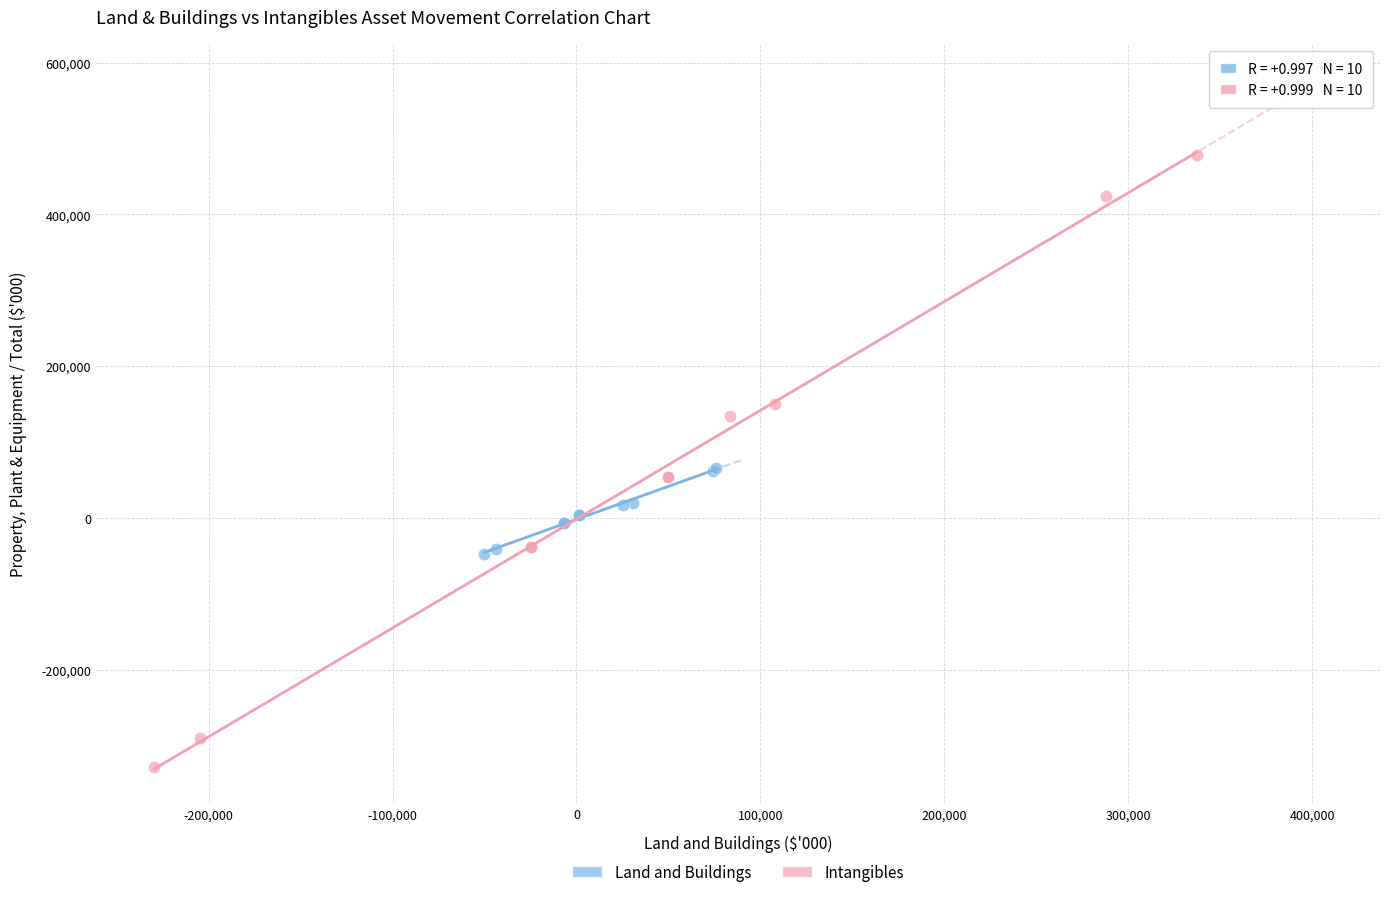

Which series has the largest Y range (max minus min)?

Intangibles